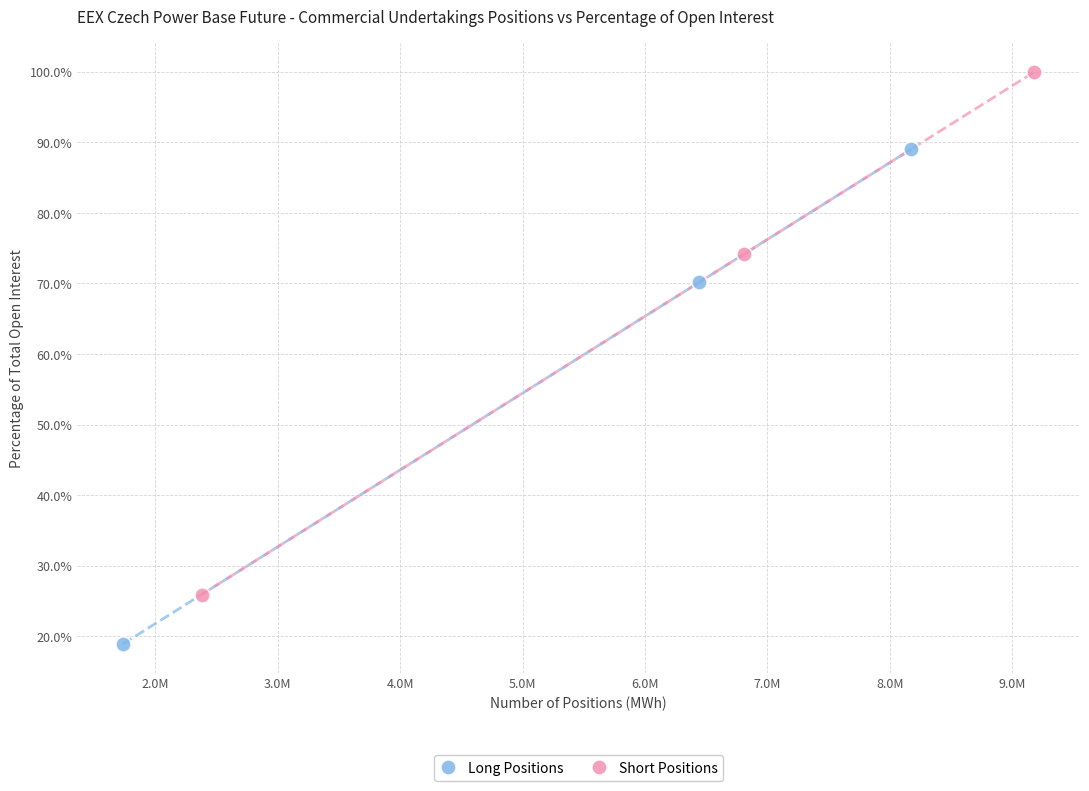

Which series contains the highest Y value?

Short Positions